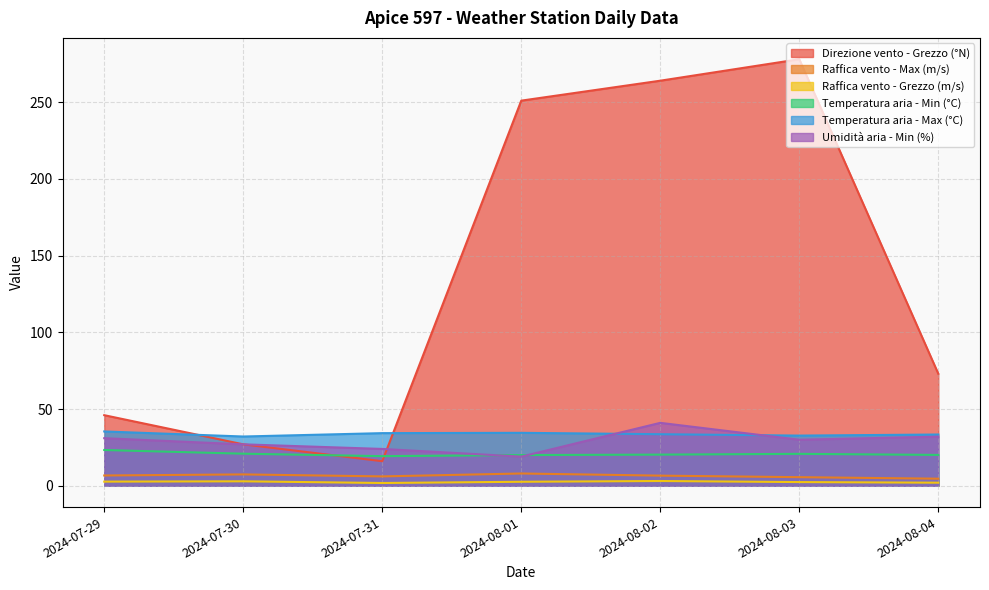

True or false: Temperatura aria - Min (°C) has more than 1 interior local peaks.

False